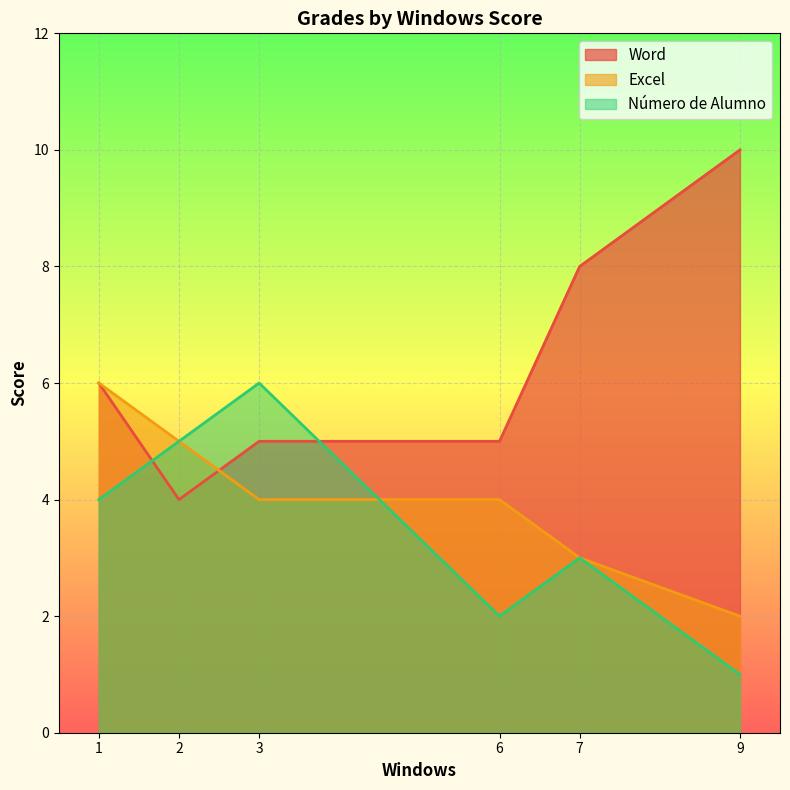

What is the maximum value for Número de Alumno?

6